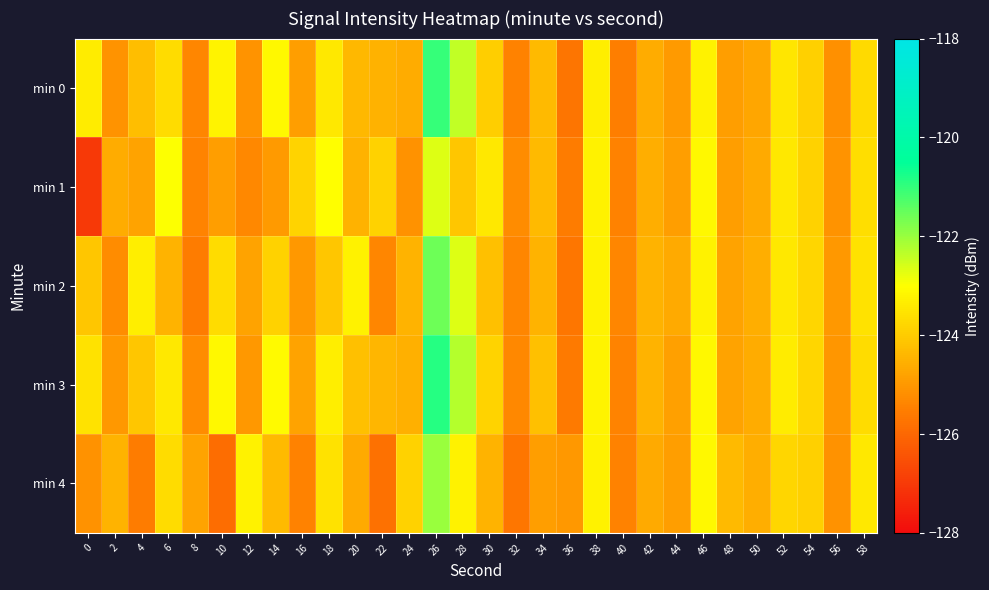

How many data points does each series have?

30